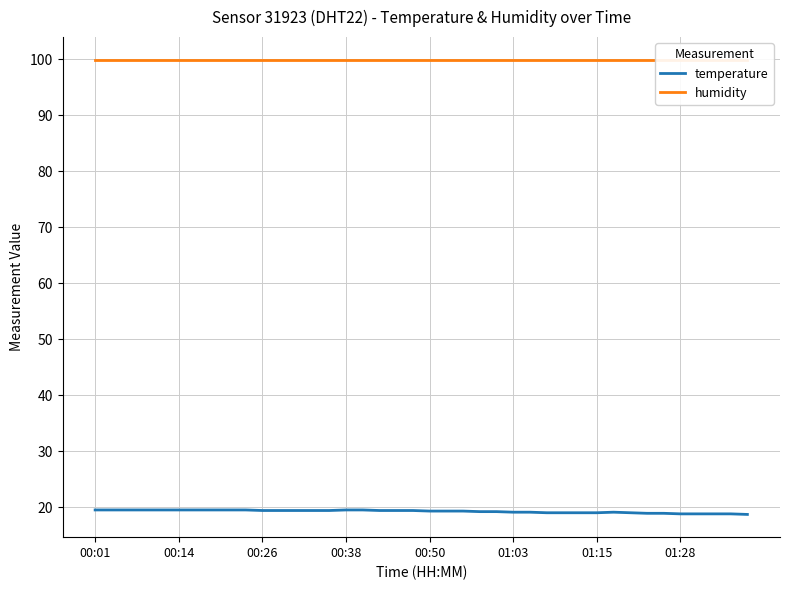

The humidity series shows 99.9 at 34. True or false?

True